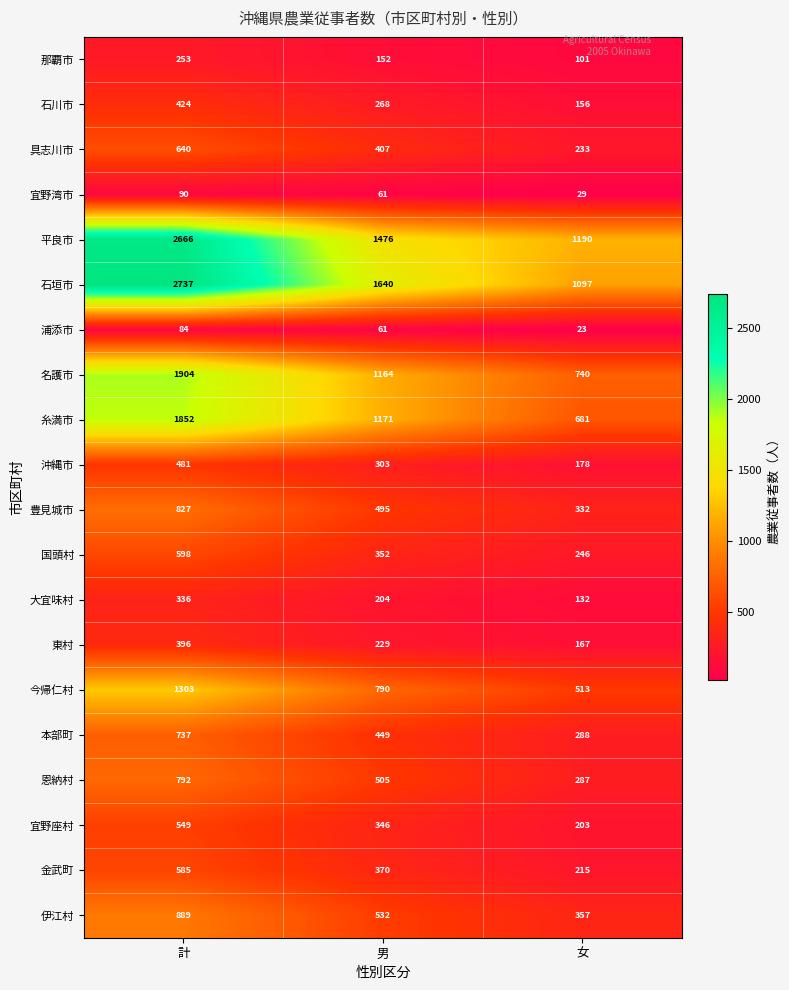

Read the 具志川市 value at 計.

640